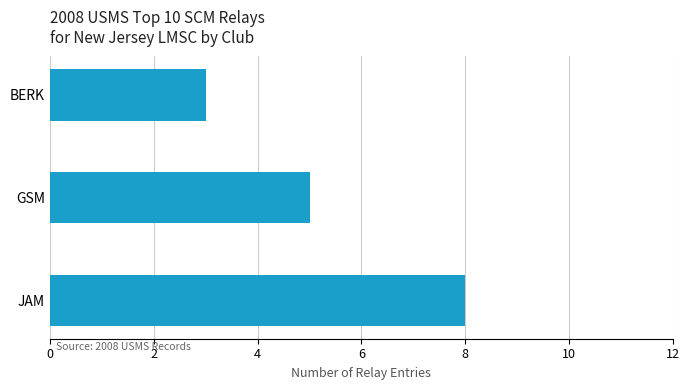

What is the difference between the maximum and minimum values?

5